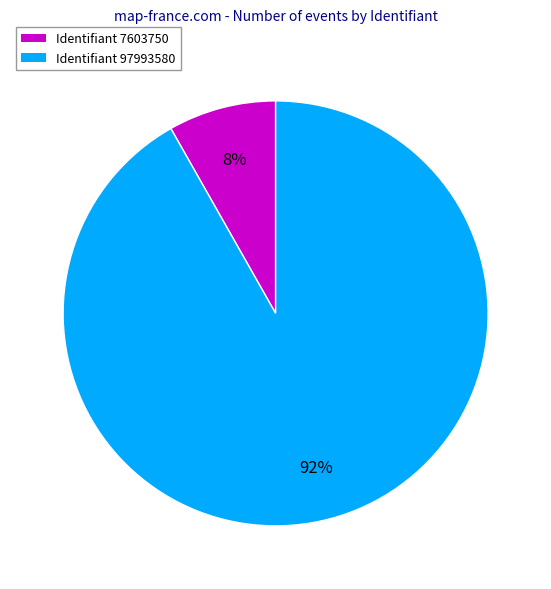

To the nearest percent, what is the difference between the largest and smallest slice percentages?

84%